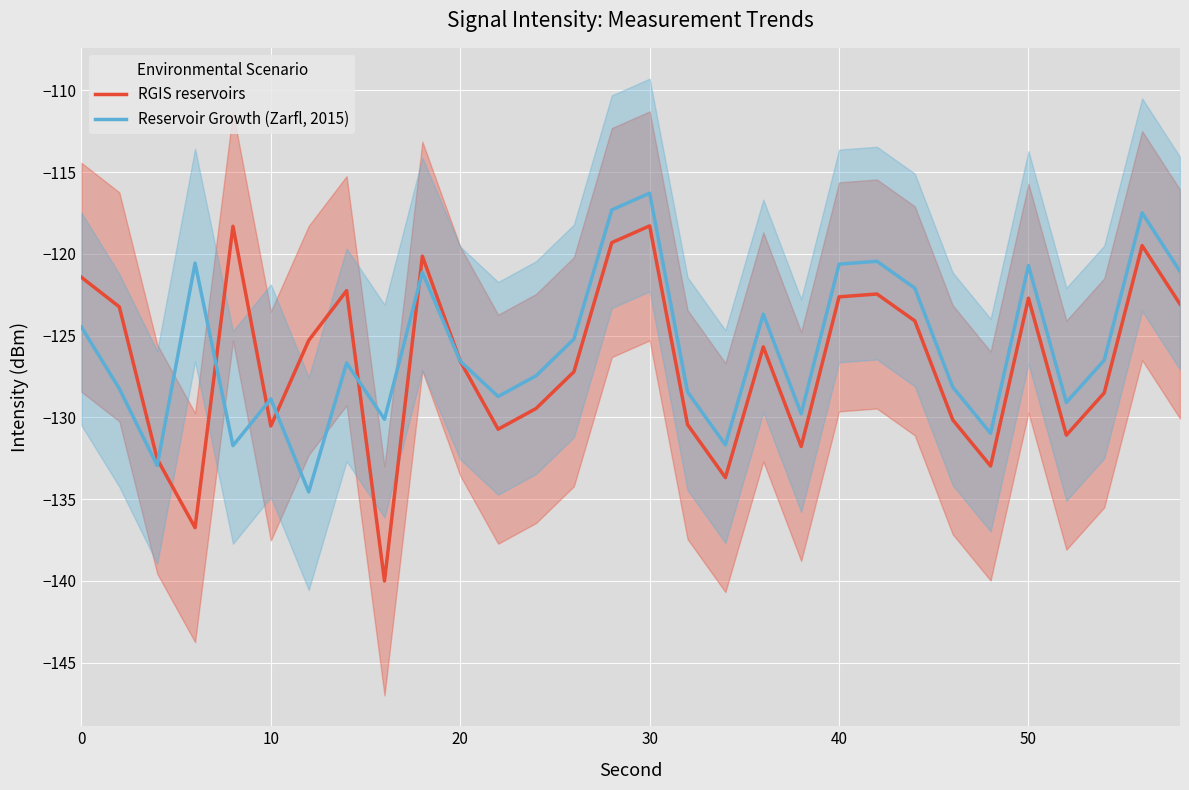

What is the highest value of the RGIS reservoirs series?

-118.3